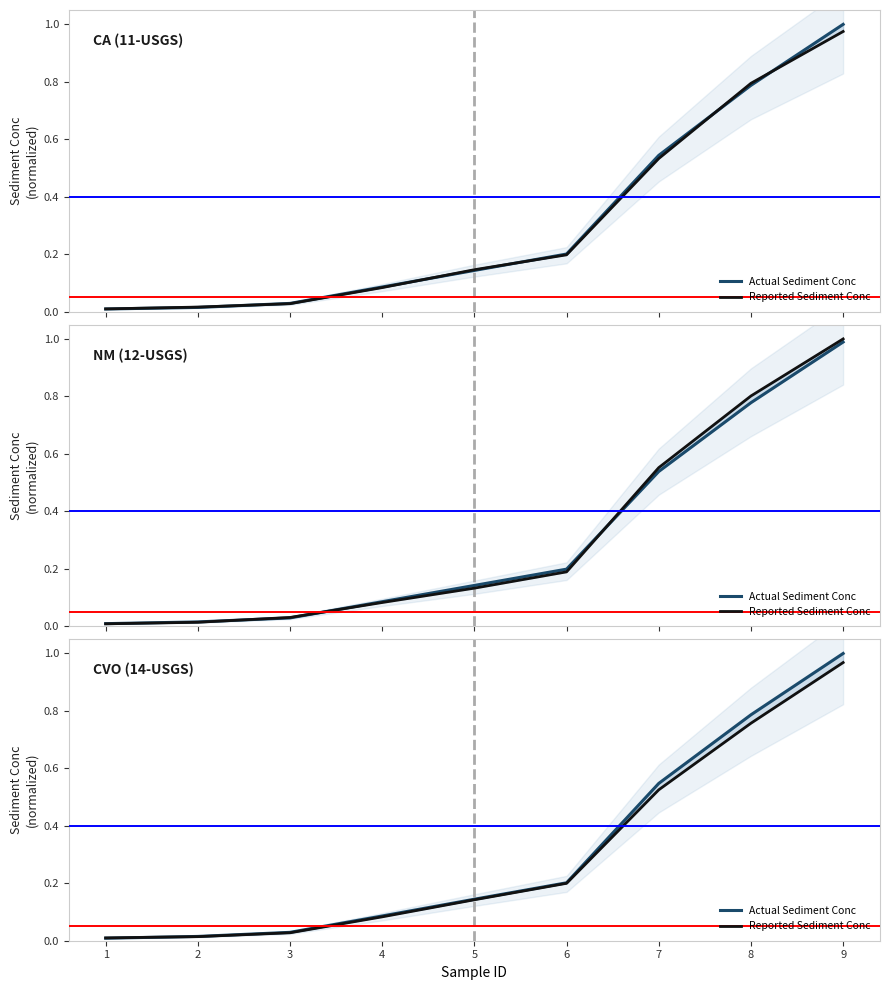

Between 3 and 4, which series saw the biggest shift?

Actual Sediment Conc